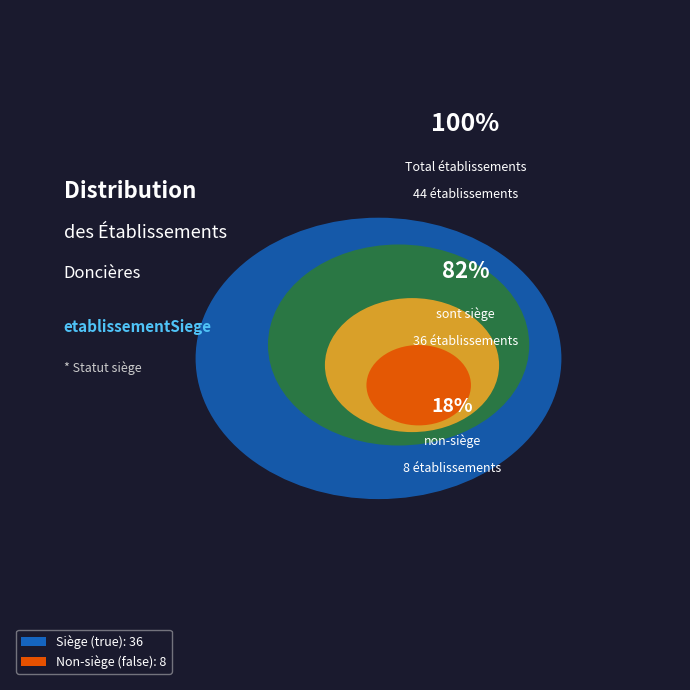

Which category accounts for the majority?

false